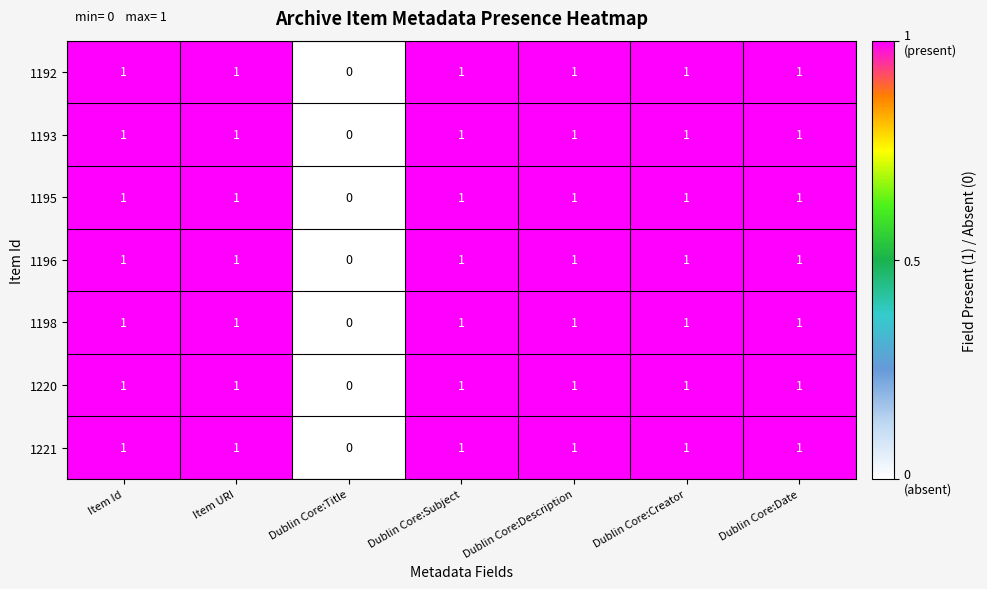

How many 1196 values are between 1 and 2?

6